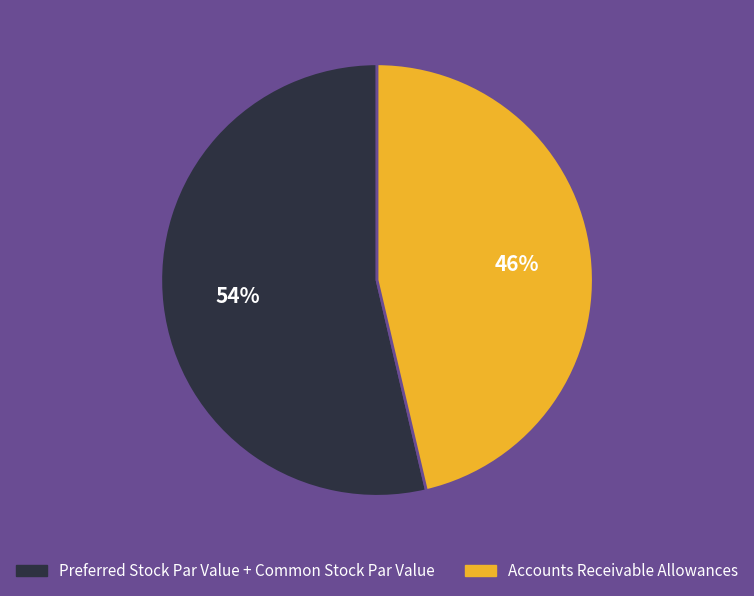

To the nearest percent, what is the average slice percentage?

50%